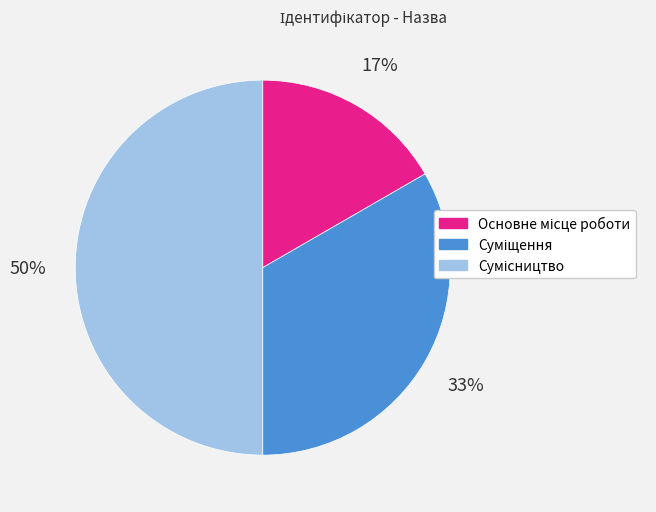

How many slices are in this pie chart?

3